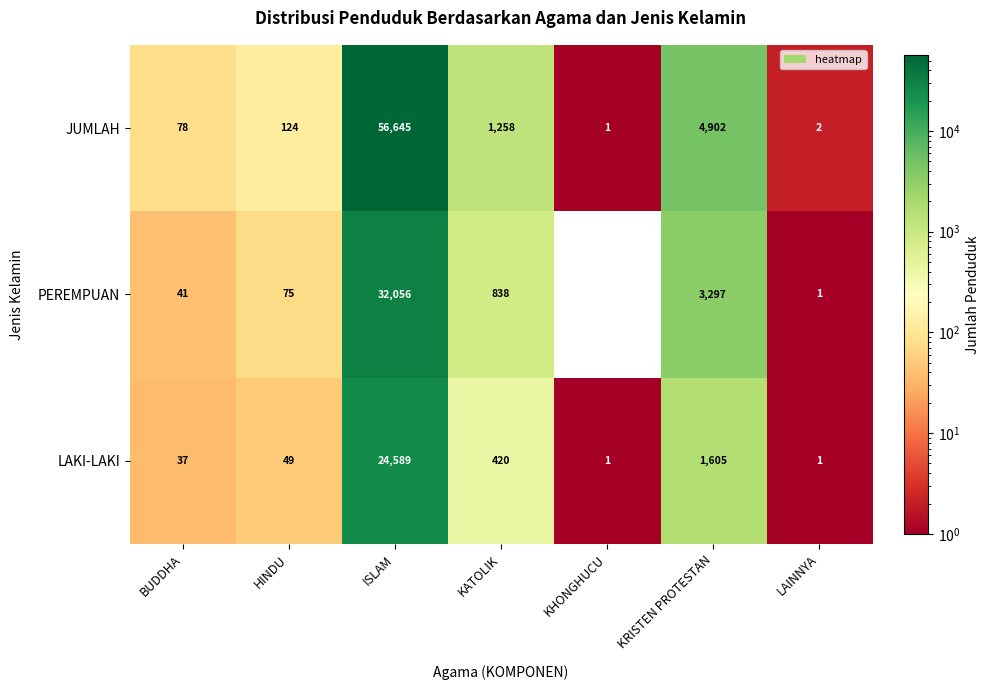

How many distinct data groups are displayed?

3